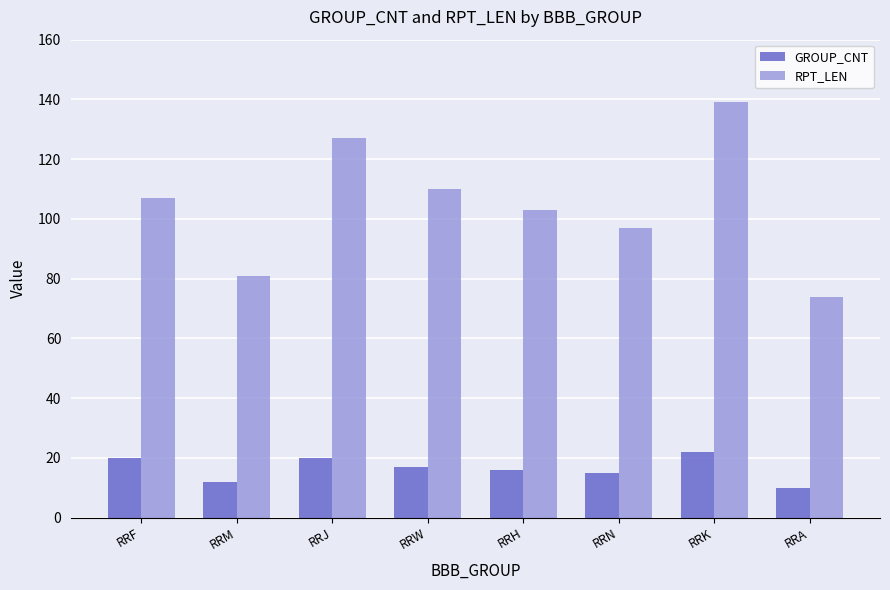

Where is RPT_LEN nearest to the value 106?

RRF